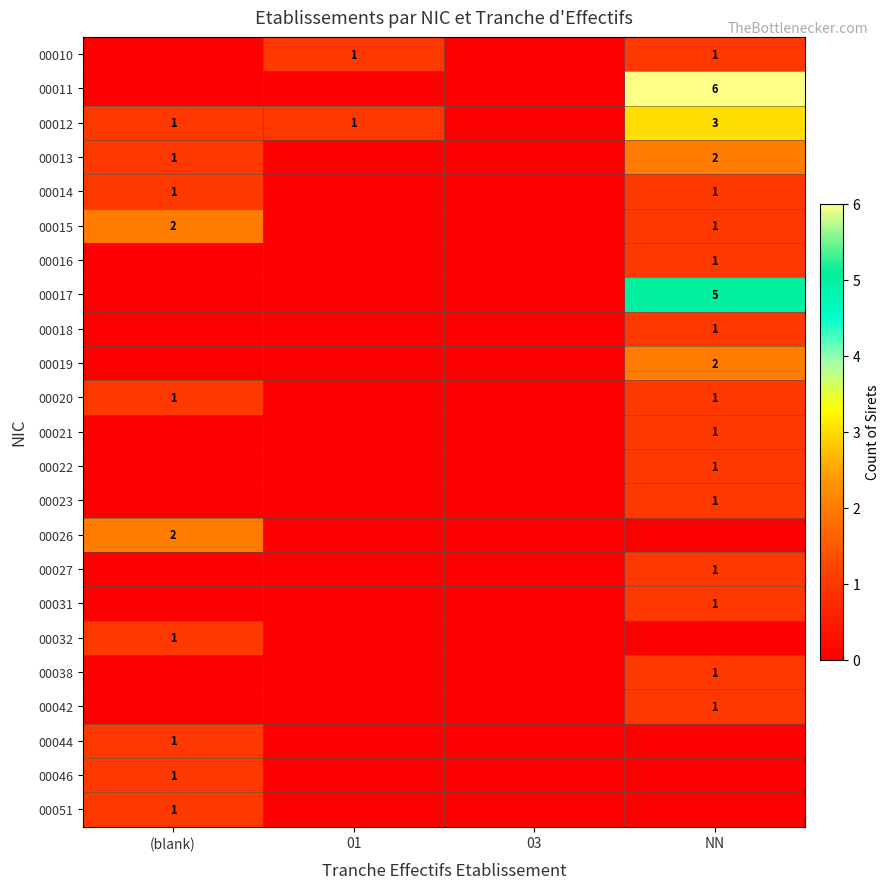

Which label corresponds to the largest value in the chart?

NN